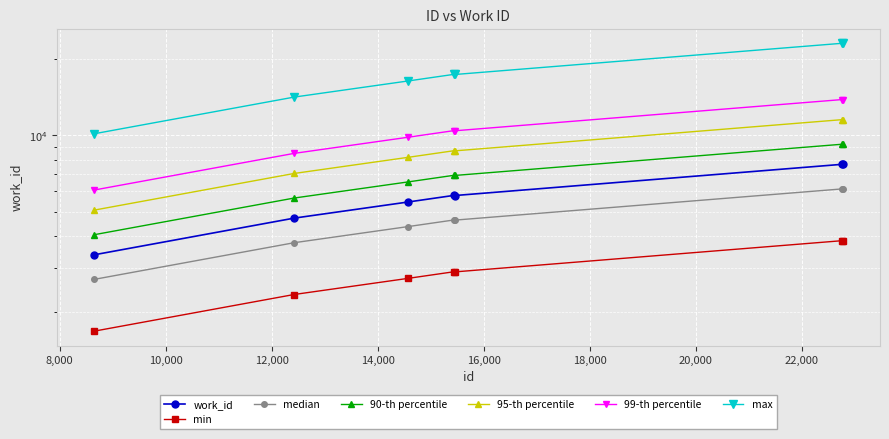

Reading left to right, extract all data points from this chart.

8653=3376	12421=4708	14574=5452	15438=5789	15456=5781	22760=7675	22765=7675